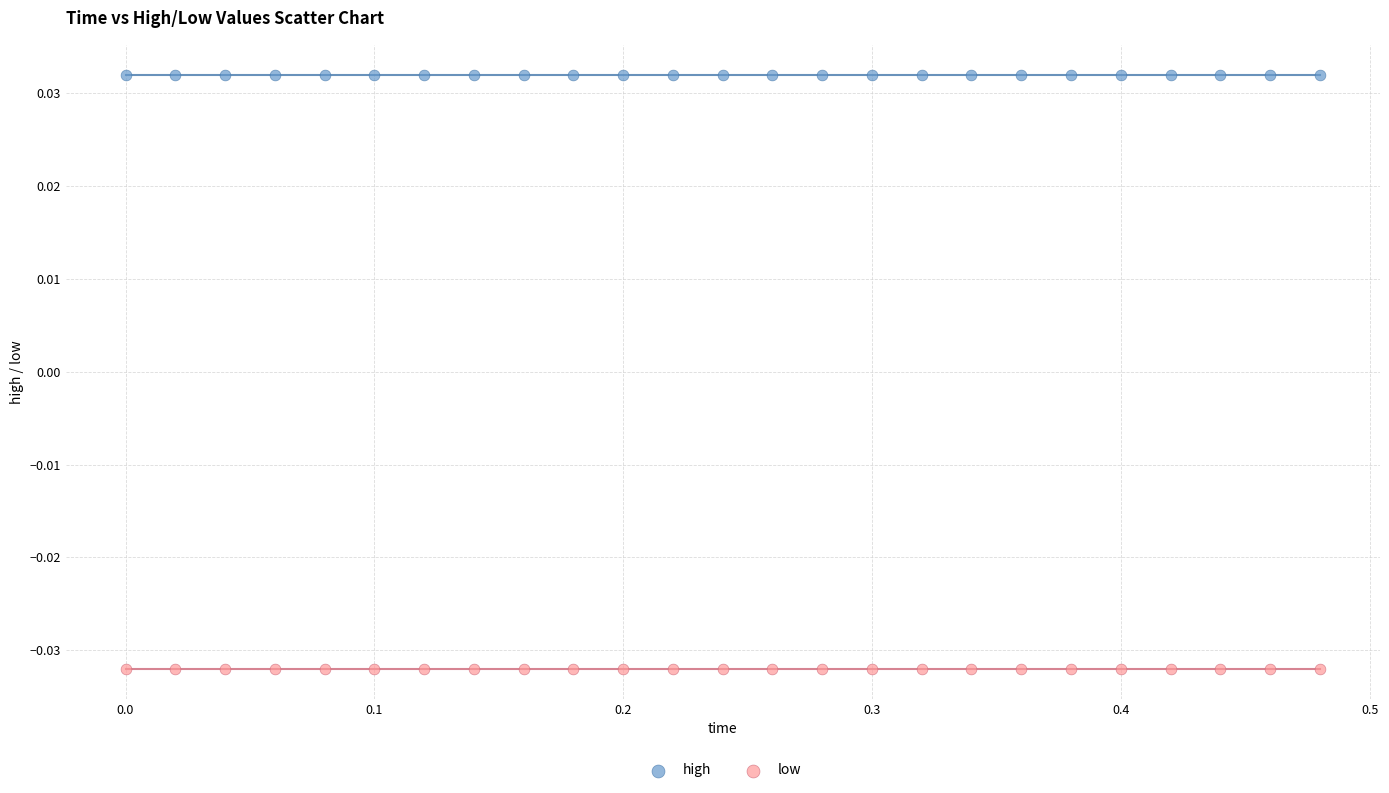

Which series contains the highest Y value?

high